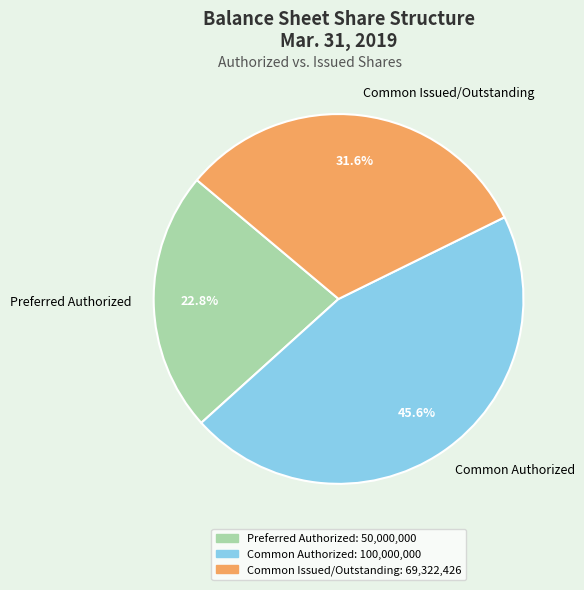

How many slices are in this pie chart?

3